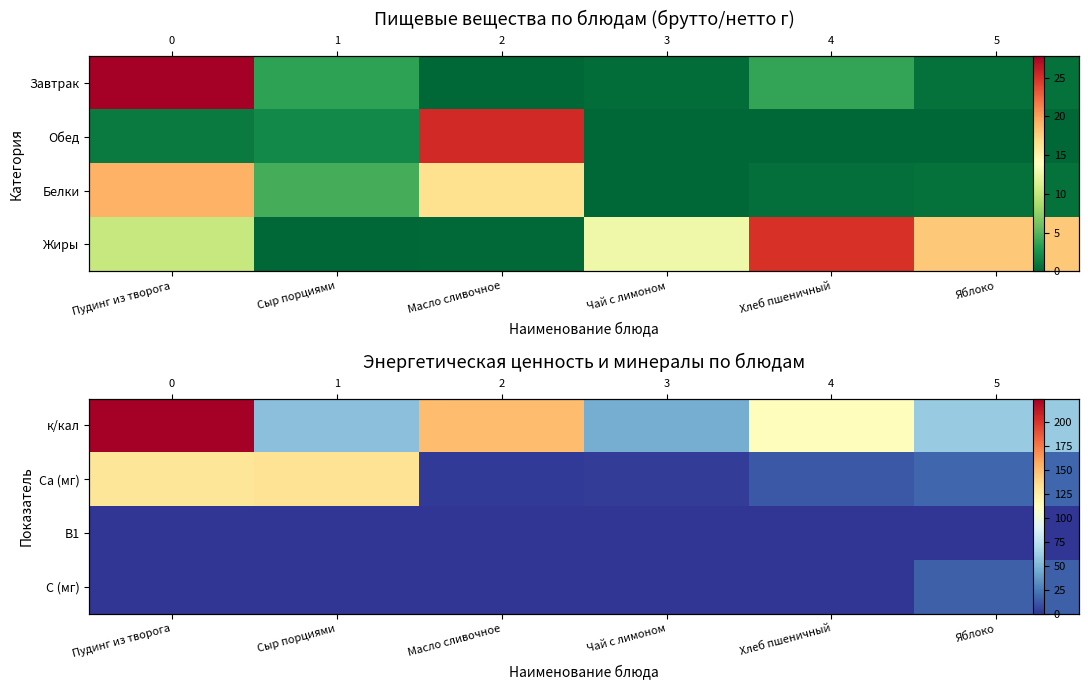

What is the sum of all Ca (мг) values?

298.1